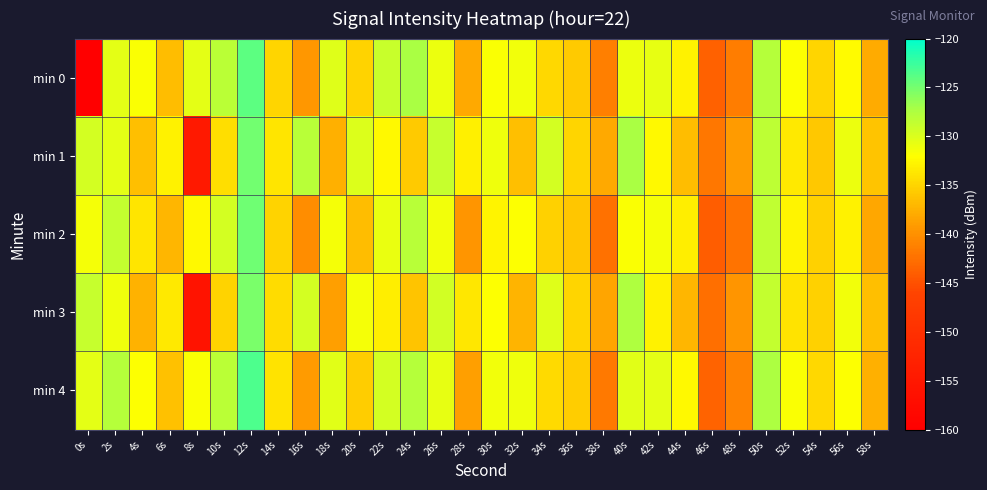

How many distinct data groups are displayed?

5